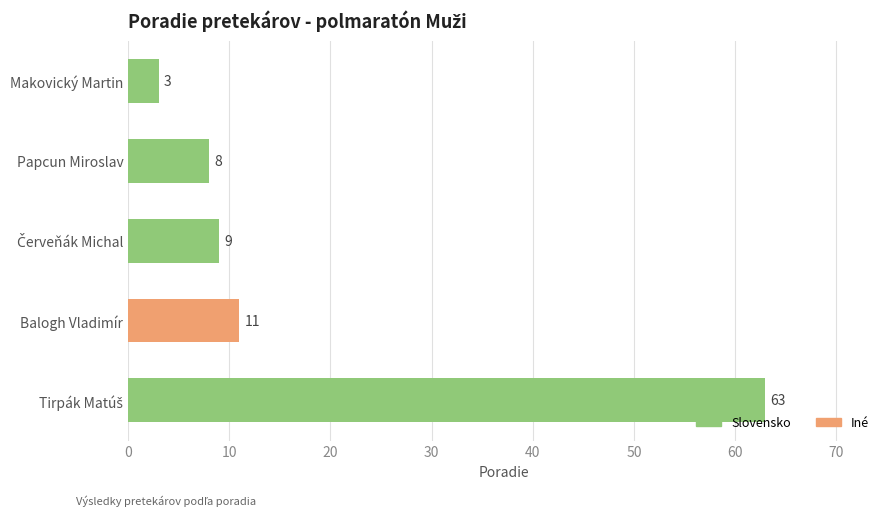

Read the value at Papcun Miroslav.

8